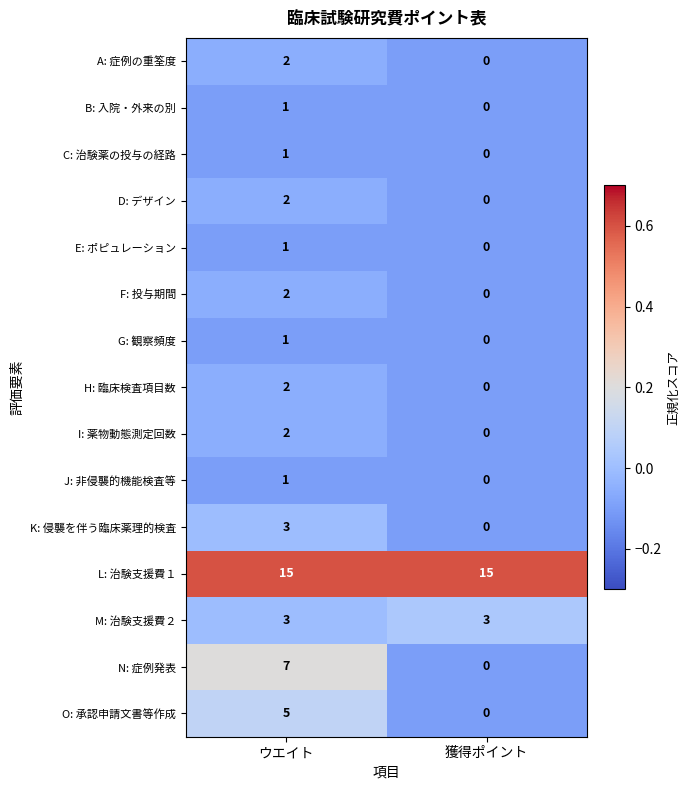

True or false: I: 薬物動態測定回数 has a value of 2 at ウエイト.

True